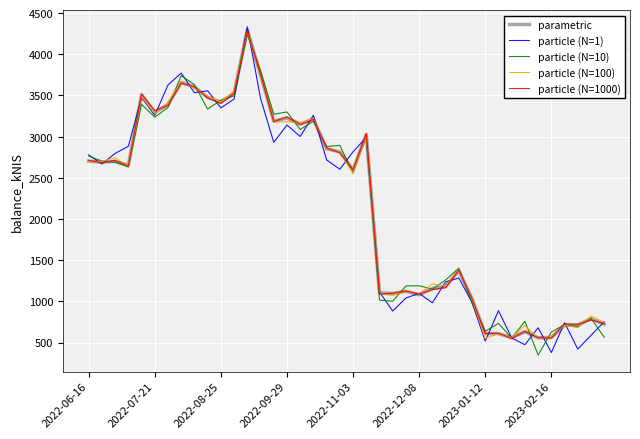

What are all the series names shown in the legend?

parametric, particle (N=1), particle (N=10), particle (N=100), particle (N=1000)